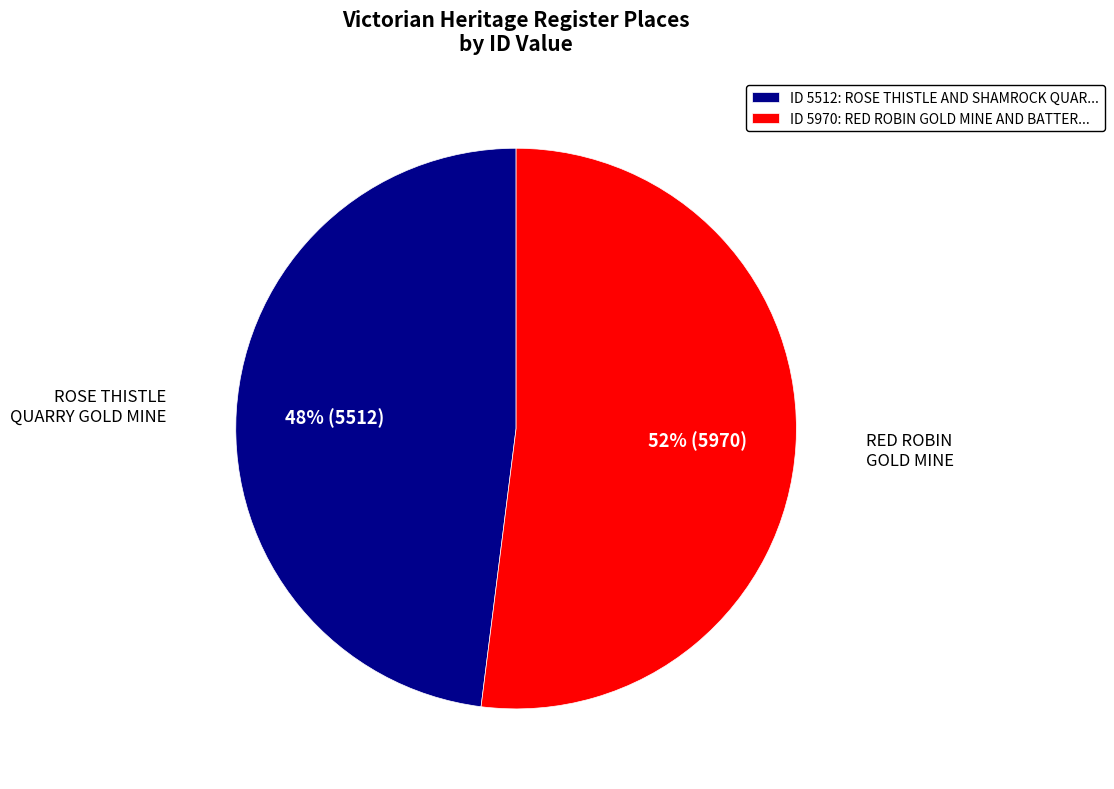

How many segments does this pie chart have?

2